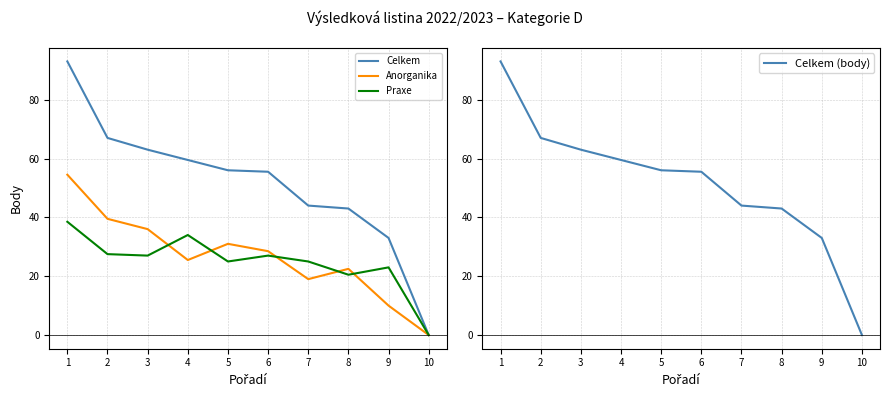

Which series has the largest range (max minus min)?

Celkem